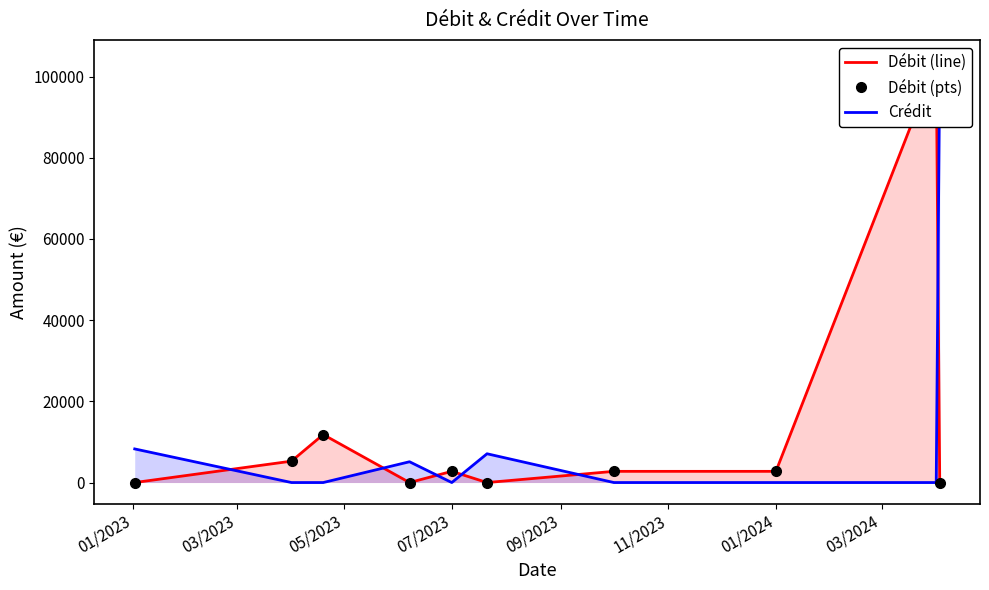

Which series has the widest spread of values?

Débit (line)